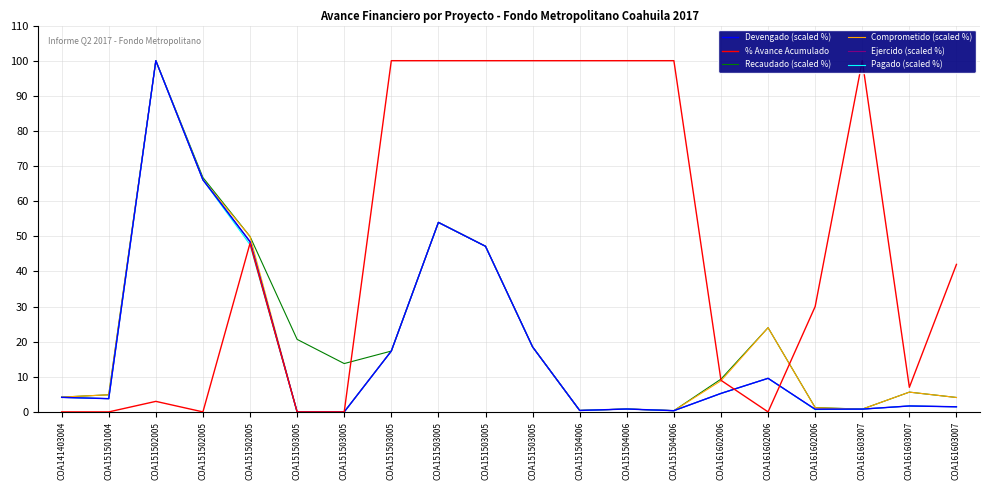

What is the difference between the highest and lowest values at COA151503005?

20.6